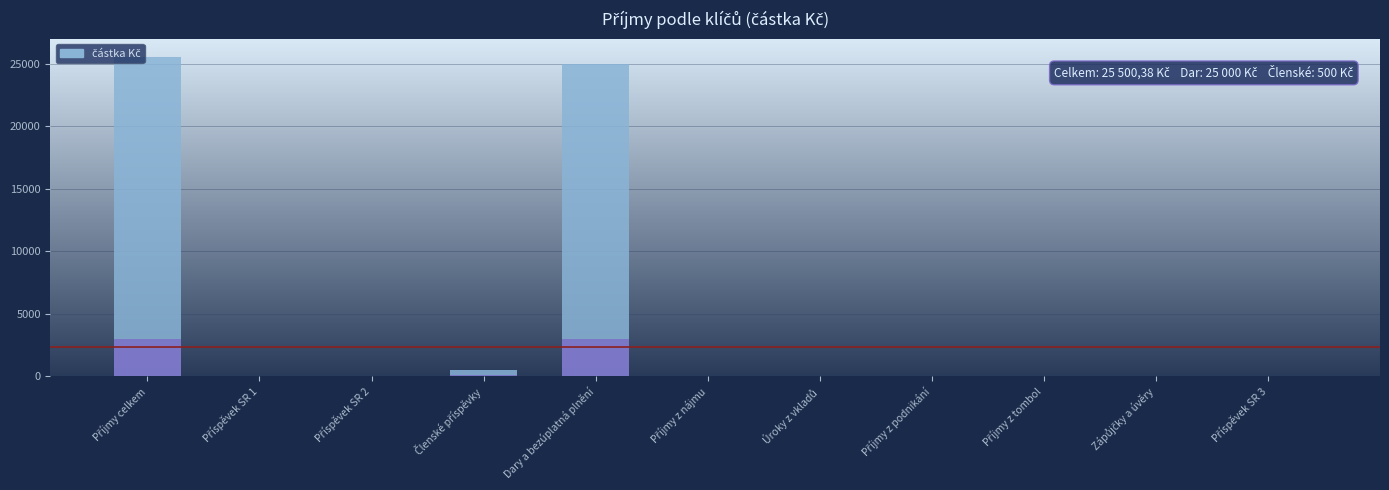

What is the maximum value shown in the chart?

25500.4